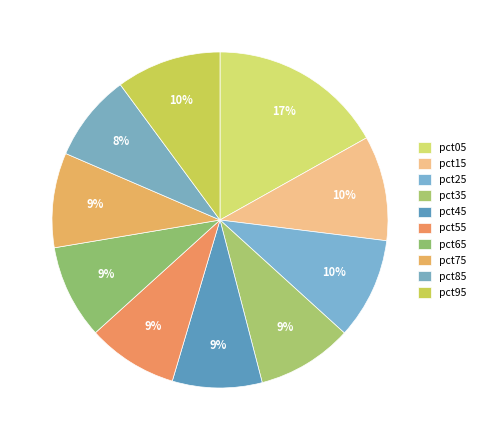

To the nearest percent, what percentage of the pie is pct45?

9%